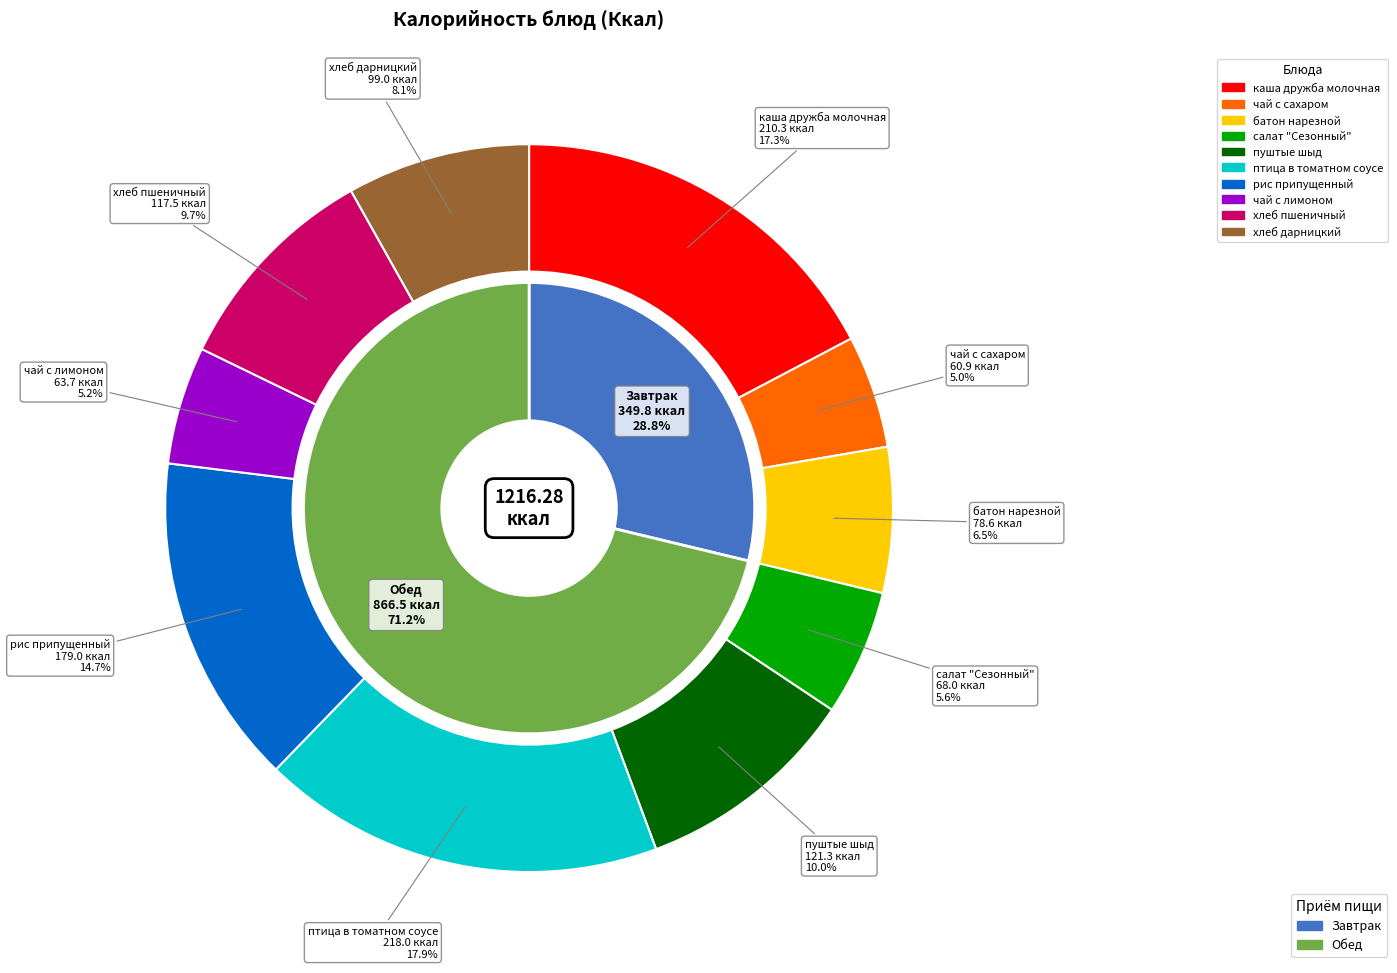

To the nearest percent, what portion does чай с лимоном represent?

5%